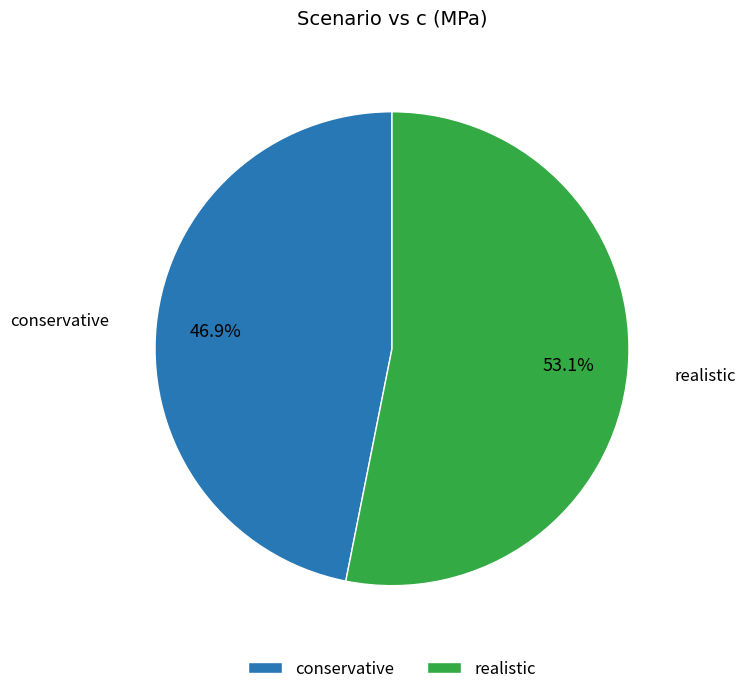

What percentage is the realistic slice, to the nearest percent?

53%